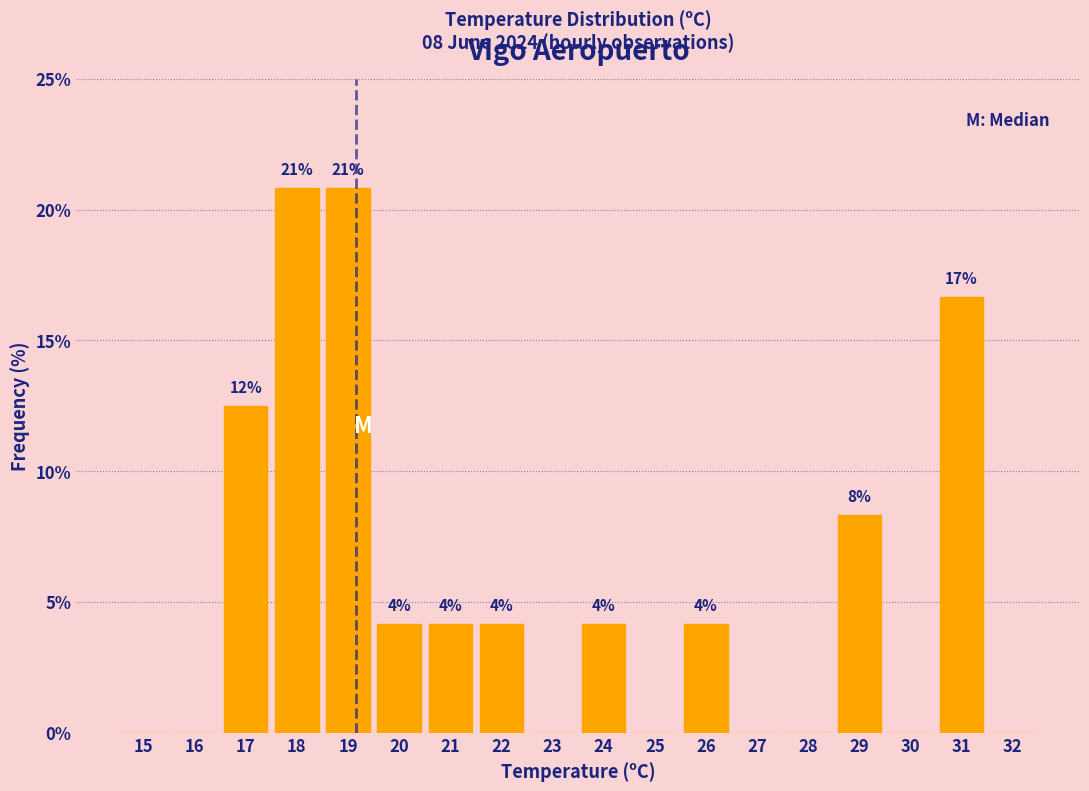

Are the bars horizontal?

No